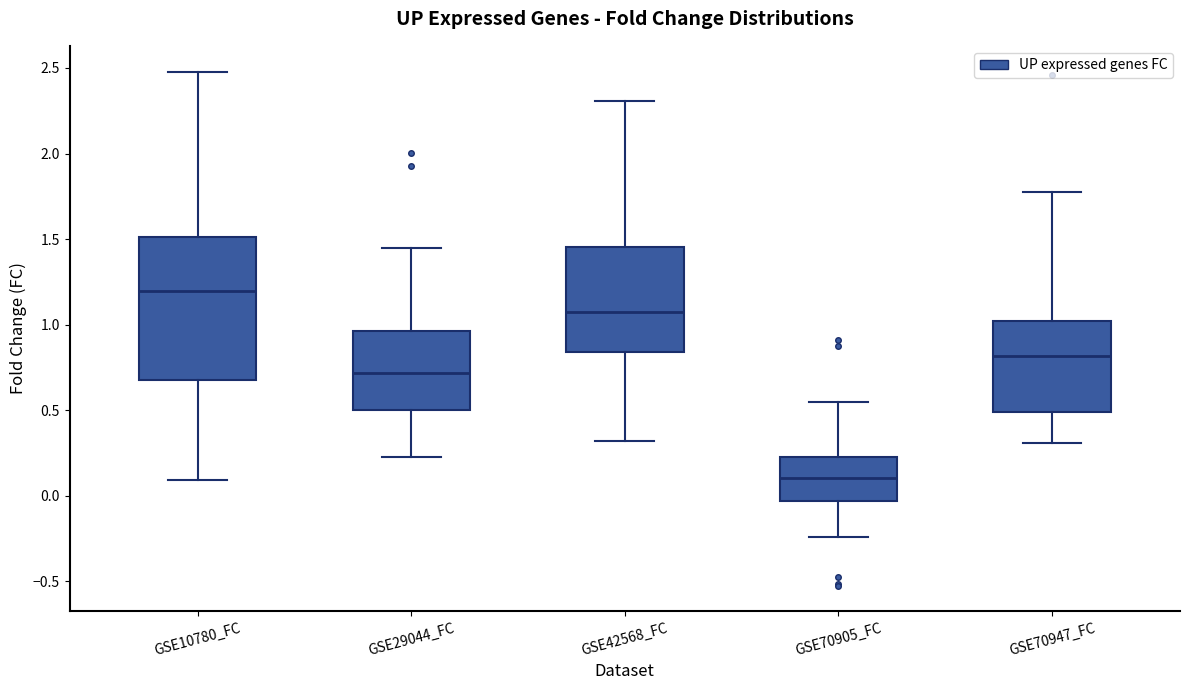

Where is the upper edge of the box for GSE10780_FC on the y-axis? The values are not printed on the chart, so give them approximately, as read against the axis.

1.50